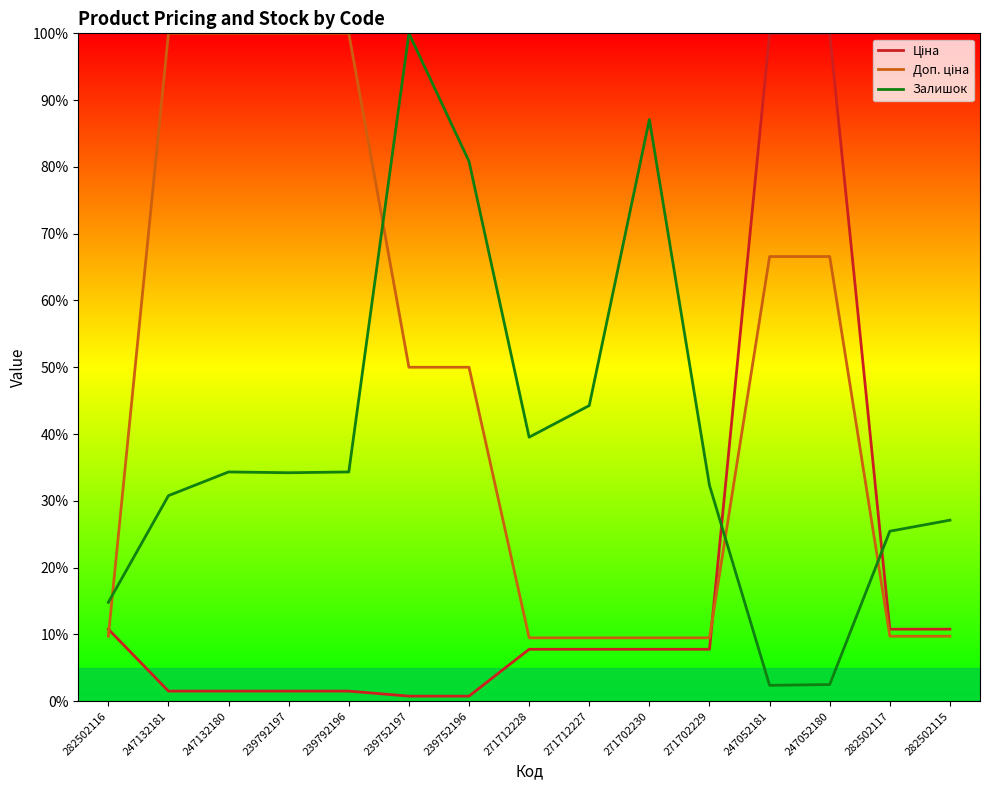

Read the Доп. ціна value at 247052180.

66.6